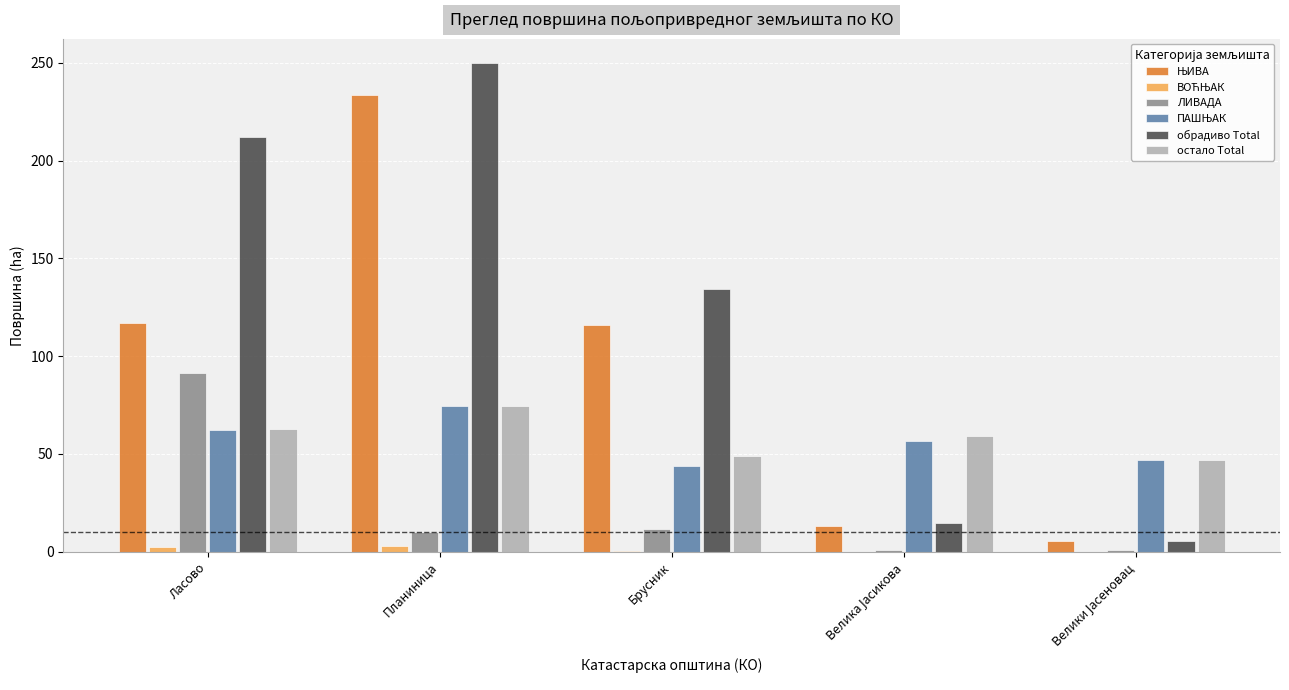

Which series has the largest total across all categories?

обрадиво Total